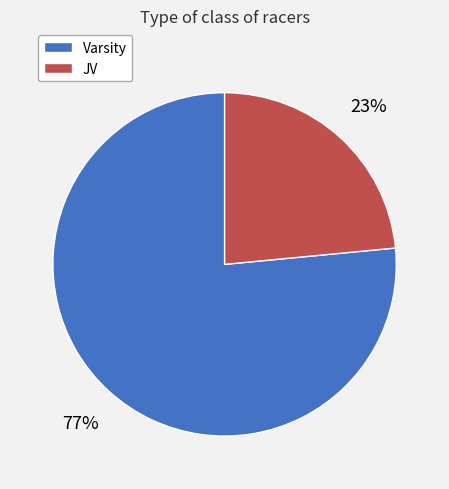

To the nearest percent, what percentage of the pie is JV?

23%